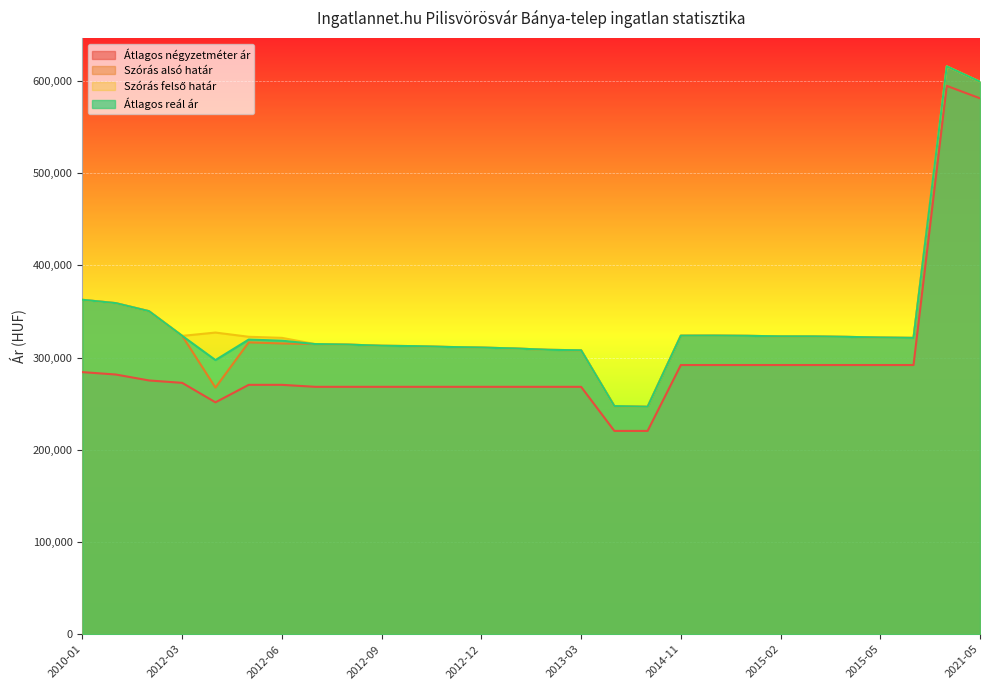

Is it true that Szórás felső határ equals 314609 at 2012-07?

True